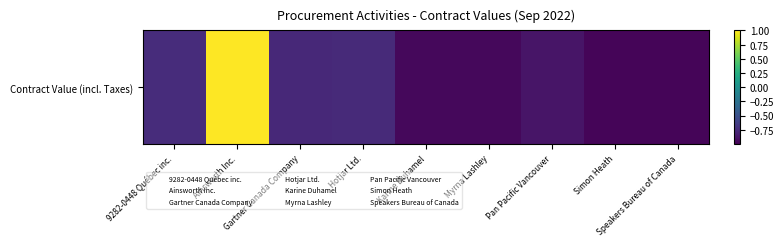

How many values are above zero?

1